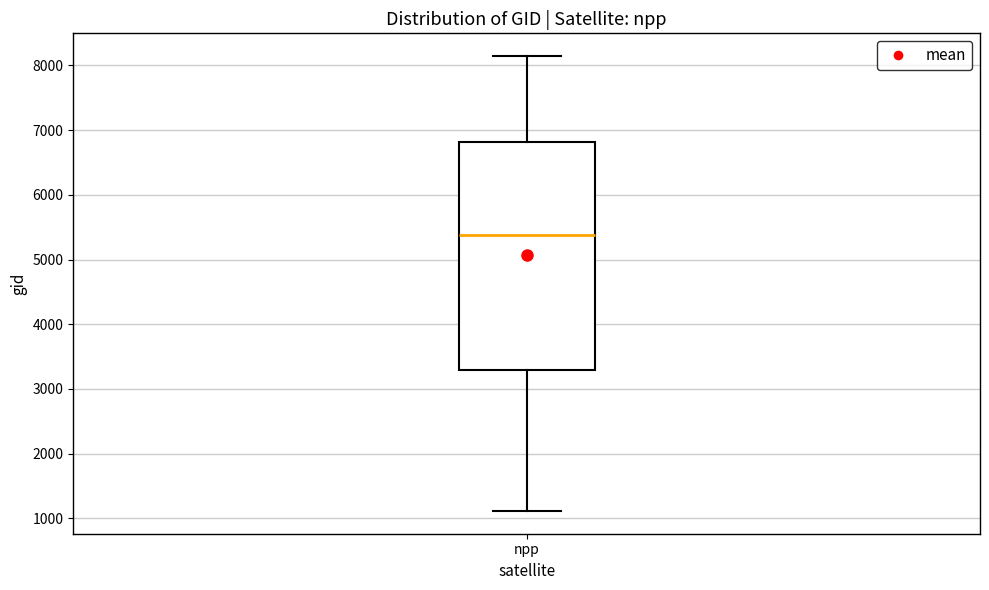

Where is the upper edge of the box for npp on the y-axis? The values are not printed on the chart, so give them approximately, as read against the axis.

6800